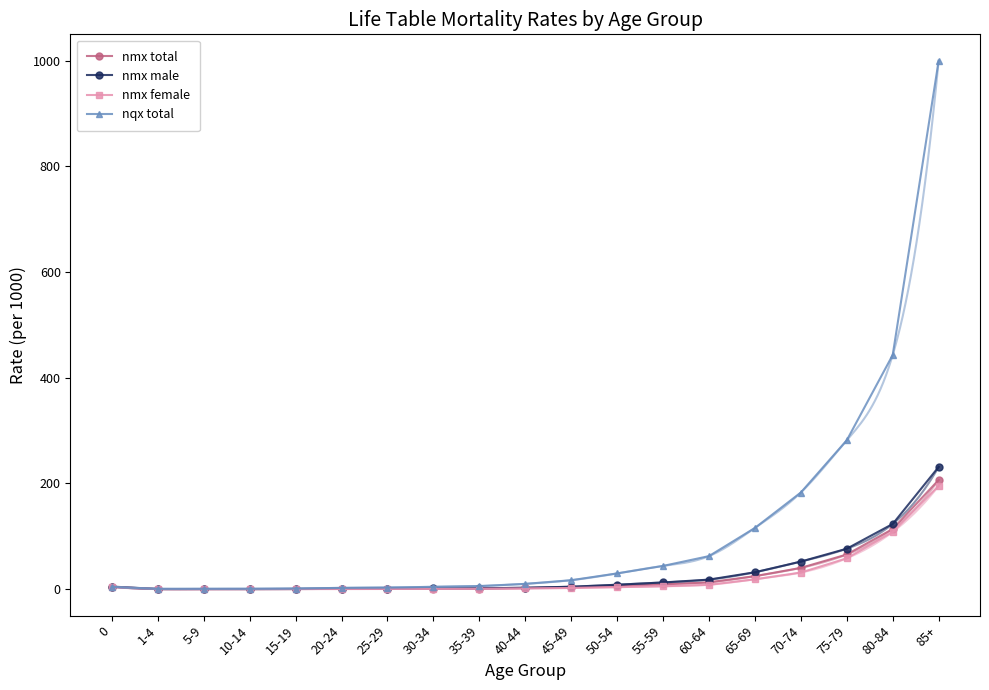

What is the label of the 14th point from the right?

20-24